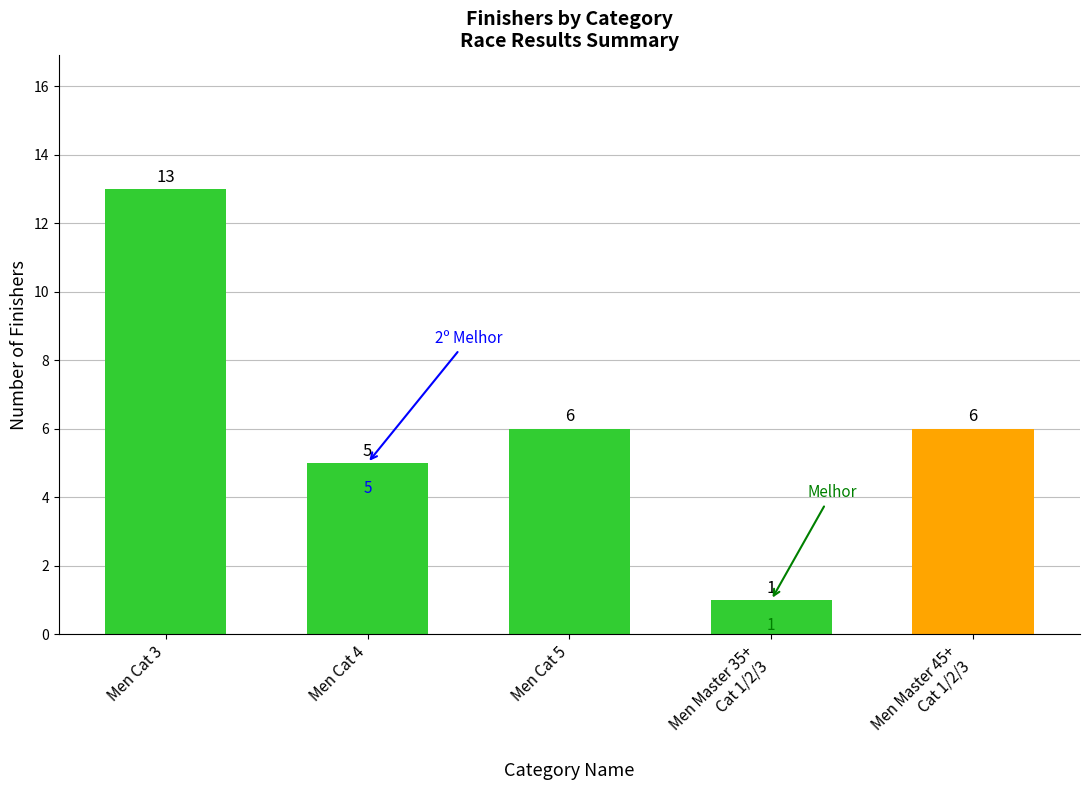

What is the sum of the values at Men Master 45+
Cat 1/2/3 and Men Master 35+
Cat 1/2/3?

7